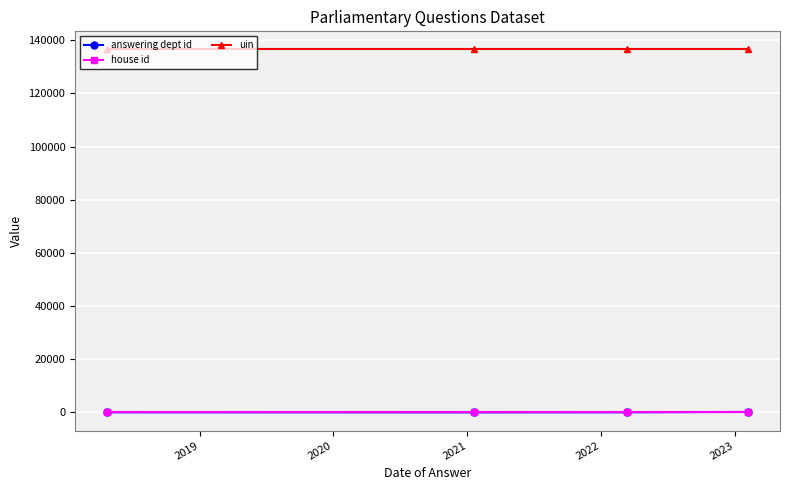

What is the difference between the second highest and minimum values in the answering dept id series?

31